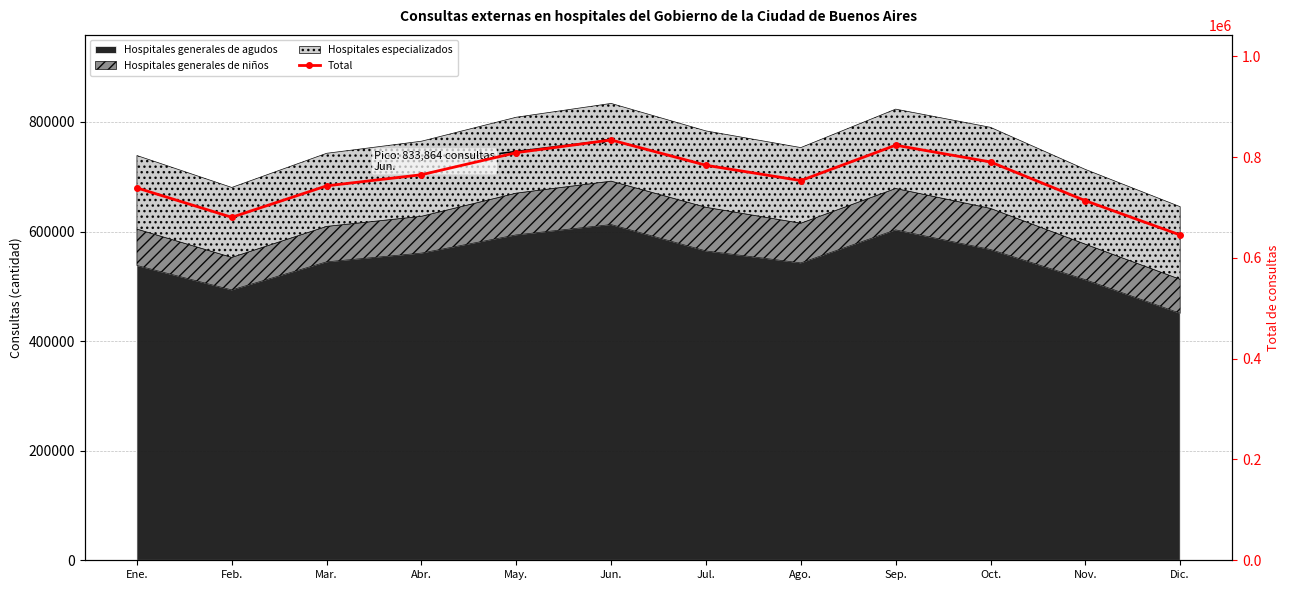

How many points are higher than both their immediate neighbors (excluding endpoints)?

2